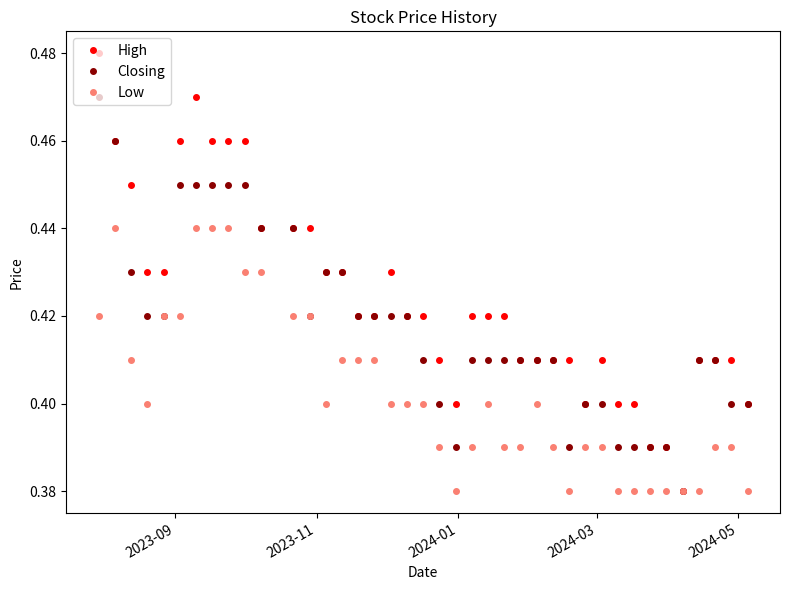

Is this an area chart (filled region under the line)?

No